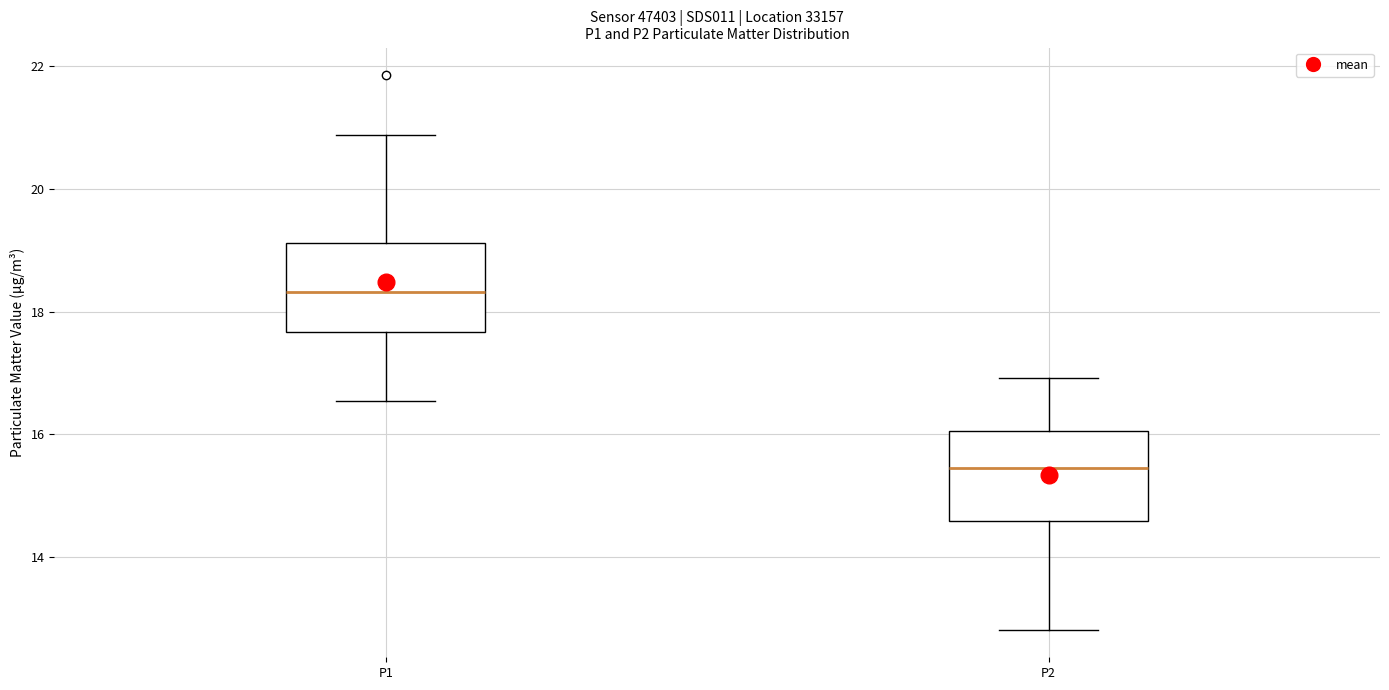

Which box has the highest median line?

P1